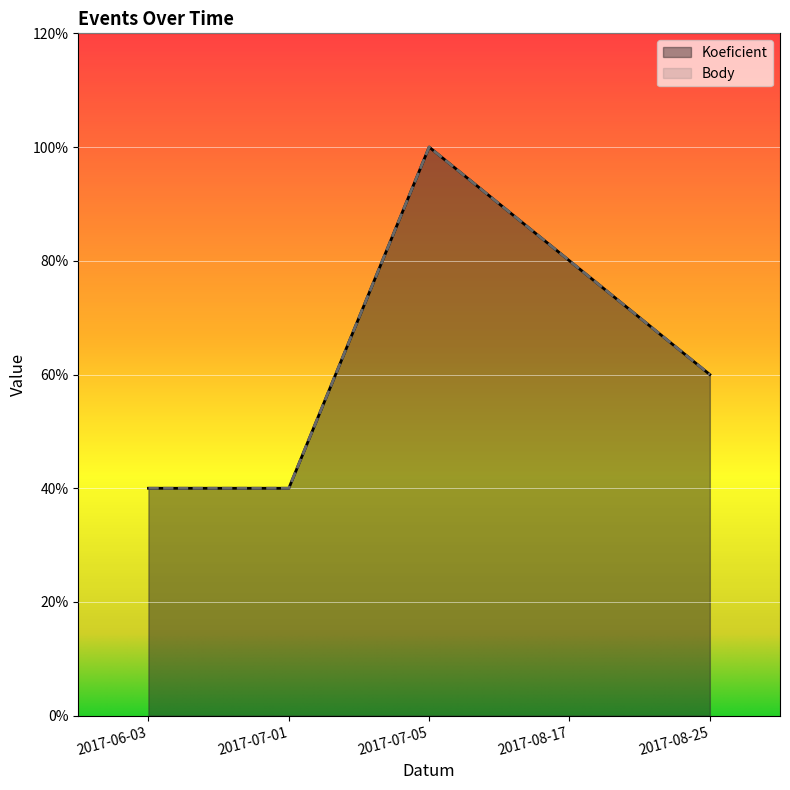

How many data points in Body are above 3?

2